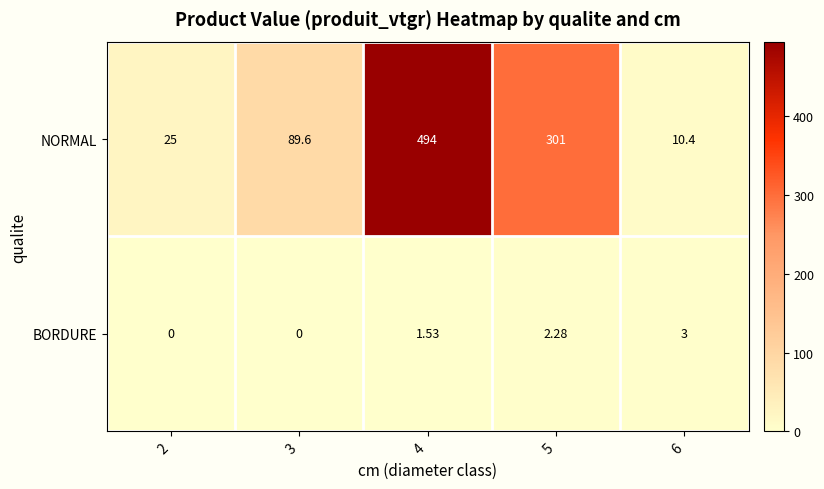

At how many categories does at least one series exceed 375?

1